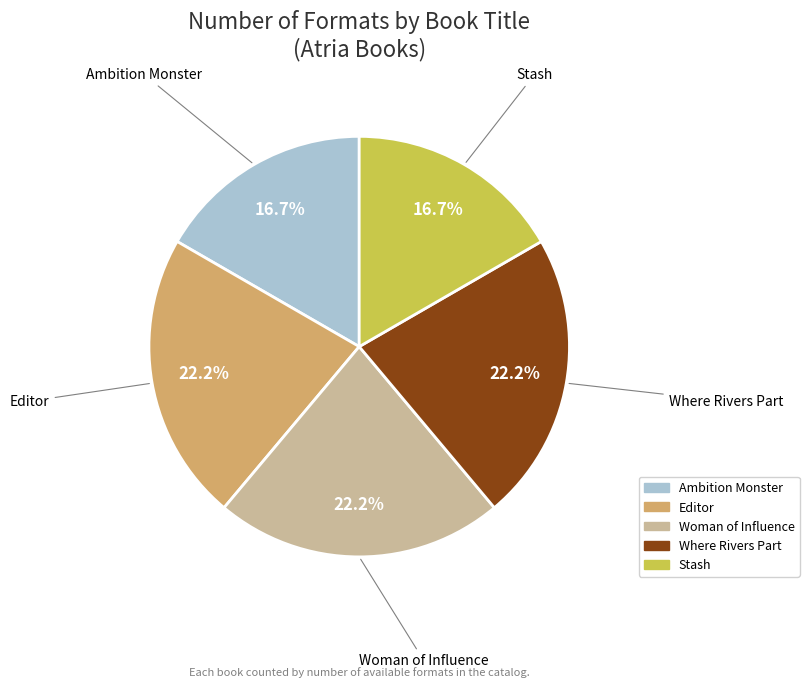

Does Where Rivers Part account for over 50% of the chart?

No